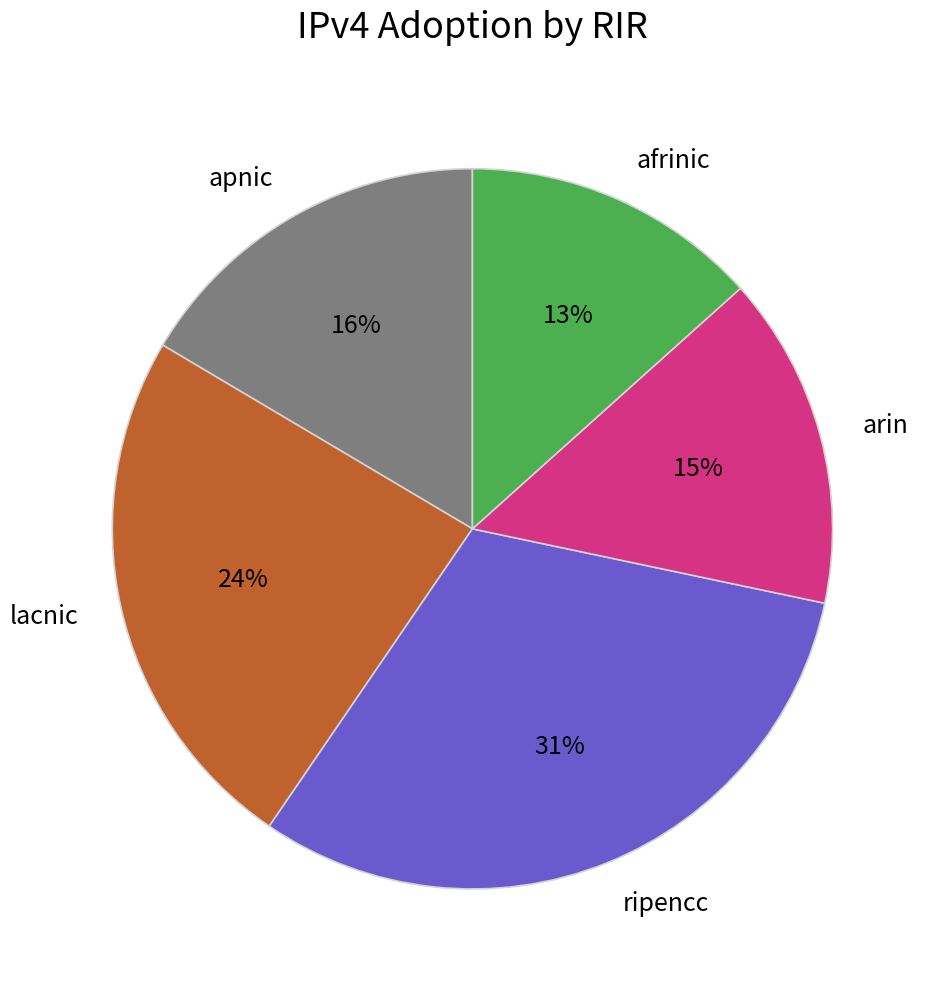

How many segments does this pie chart have?

5